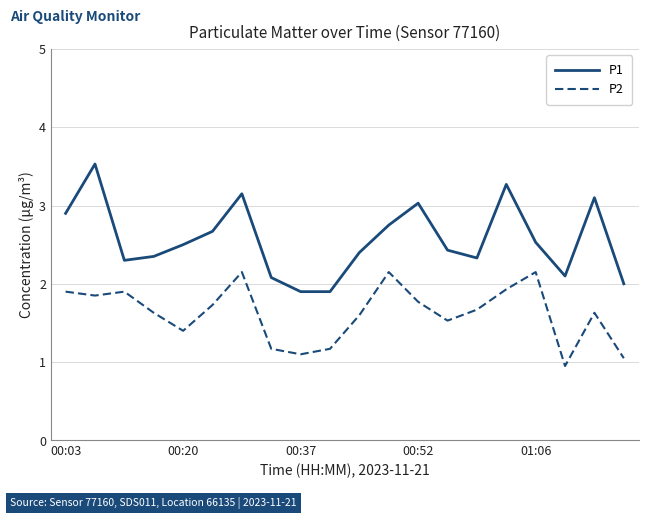

In P1, how many points are higher than both neighbors (excluding endpoints)?

5